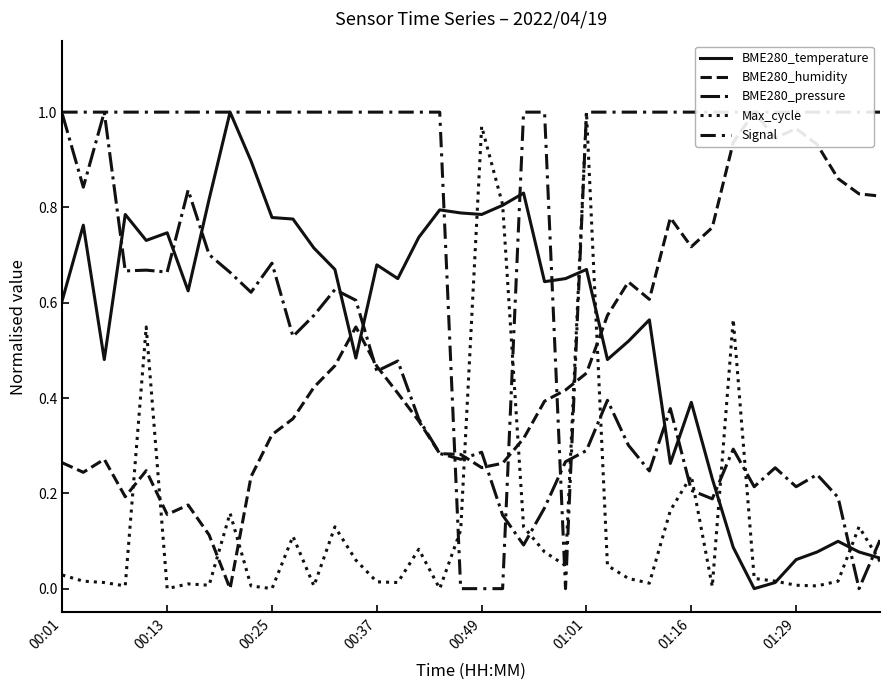

Which category has the highest value in the Max_cycle series?

01:01